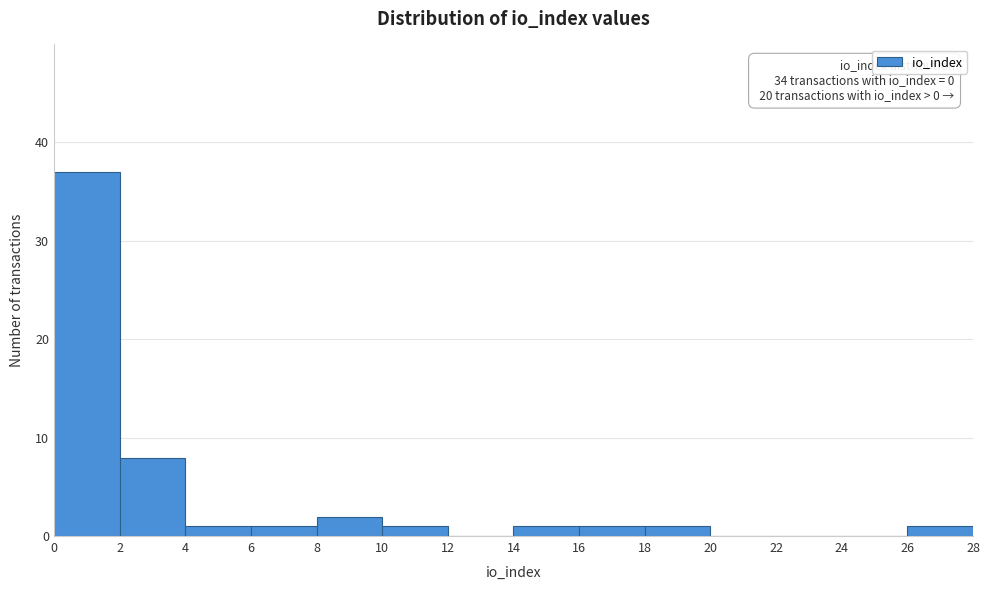

Over which range of the x-axis is the bar tallest?

0 to 2